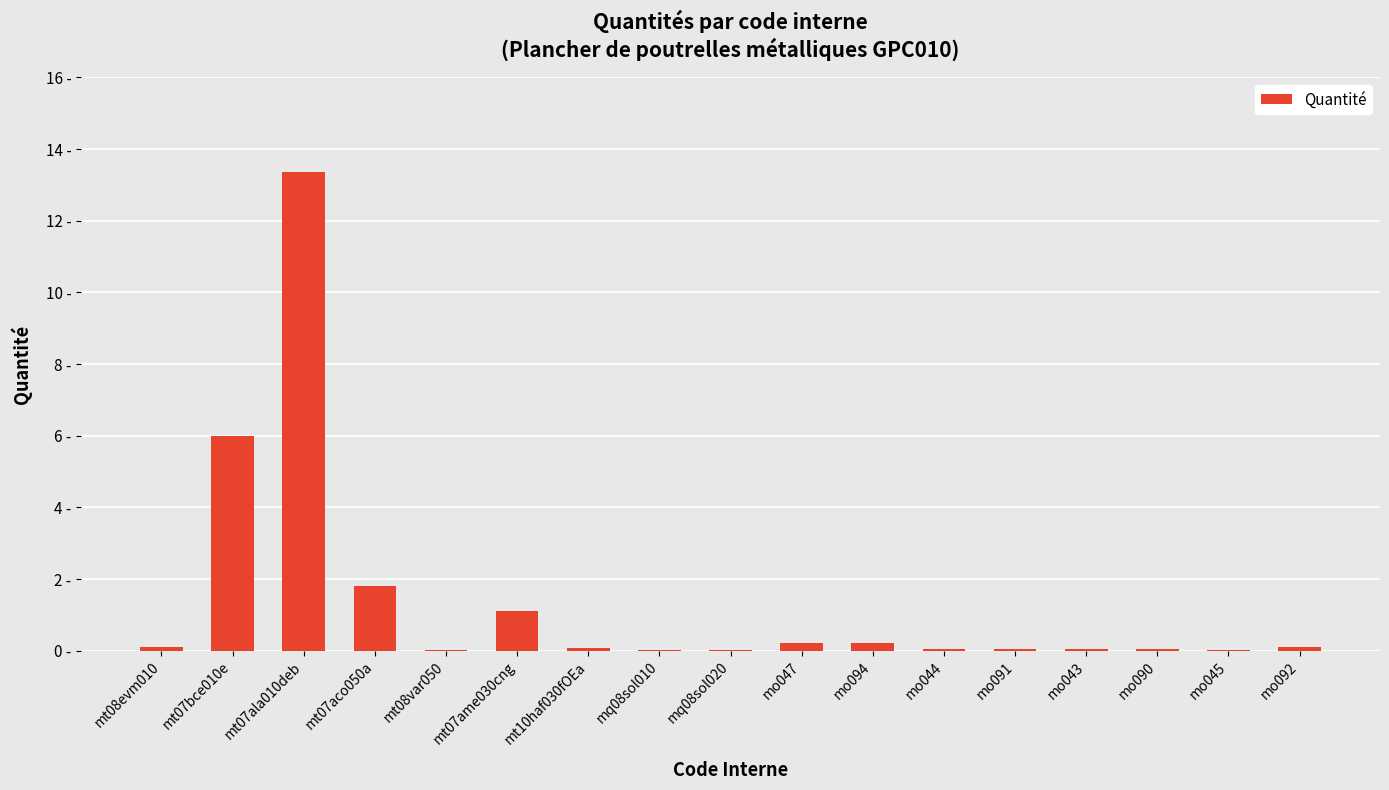

How many distinct data groups are displayed?

1